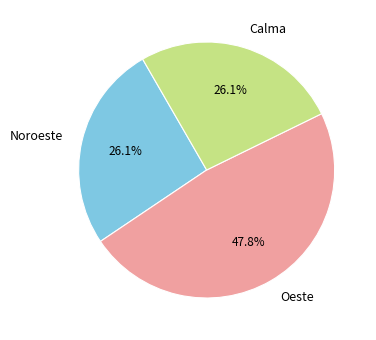

What is the ratio of the value at Oeste to the value at Noroeste?

1.8